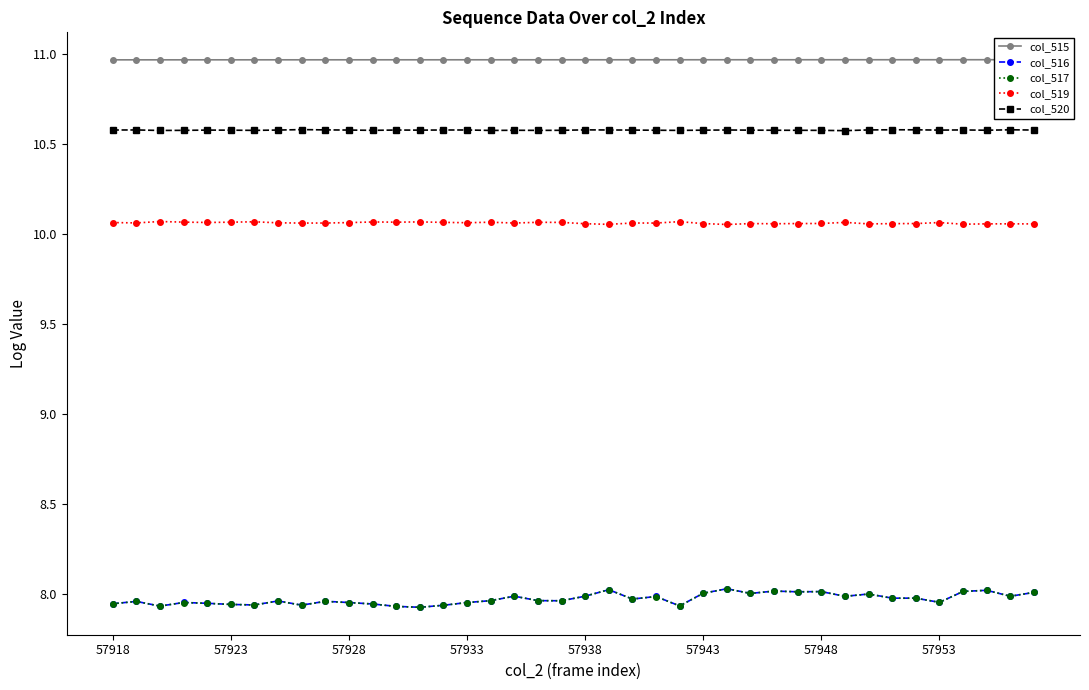

True or false: col_516 and col_520 intersect in this chart.

False